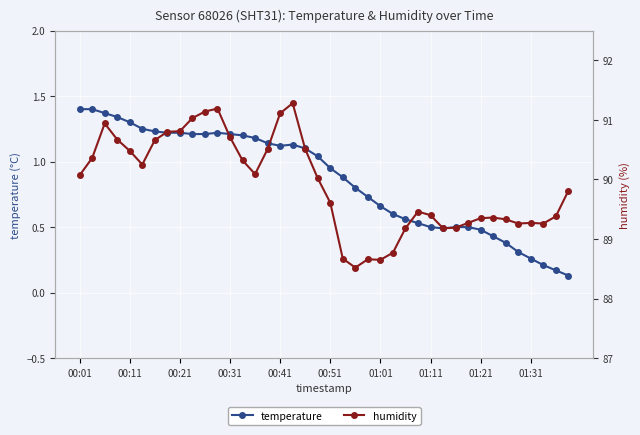

Does the chart display data point markers on the line(s)?

Yes